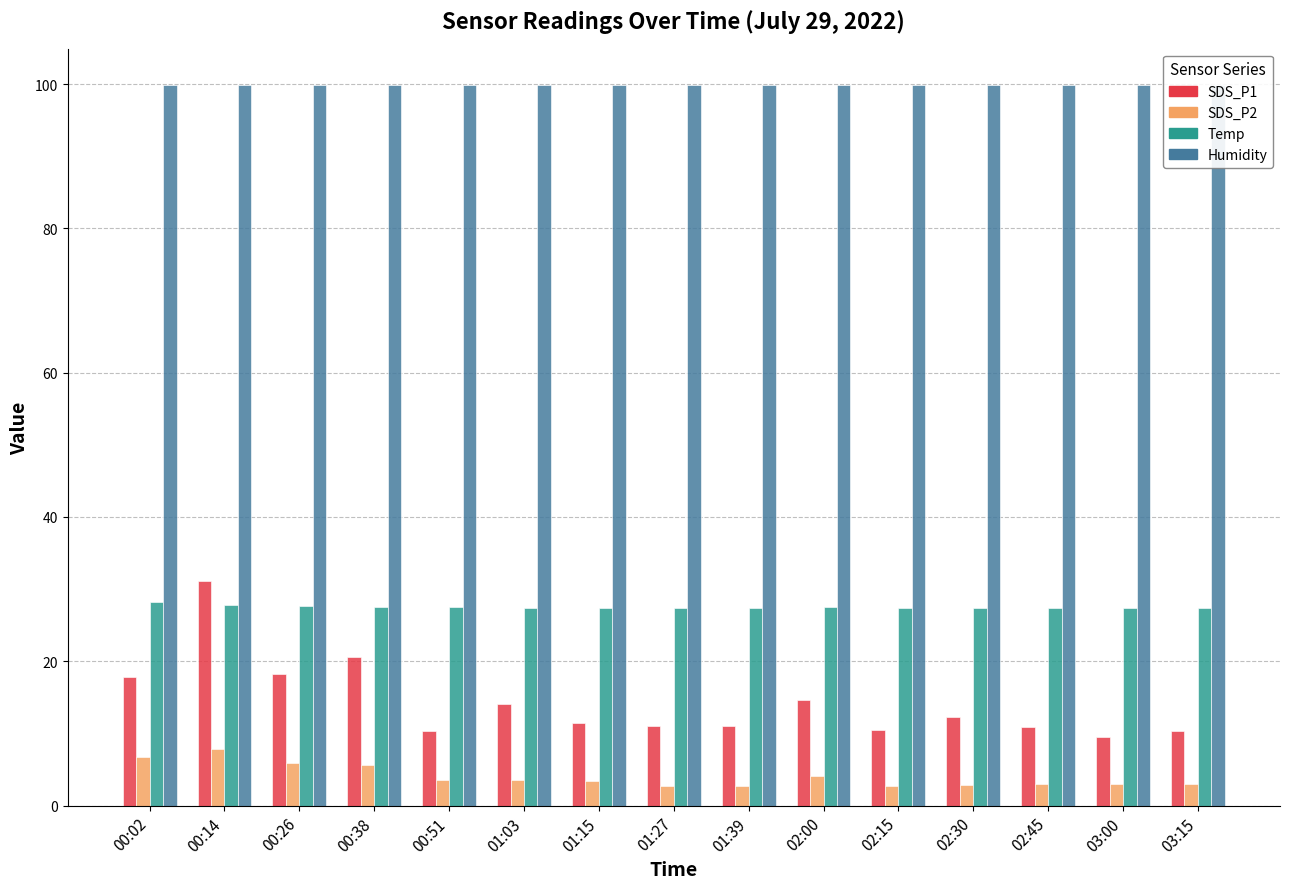

At how many categories does at least one series exceed 58?

15